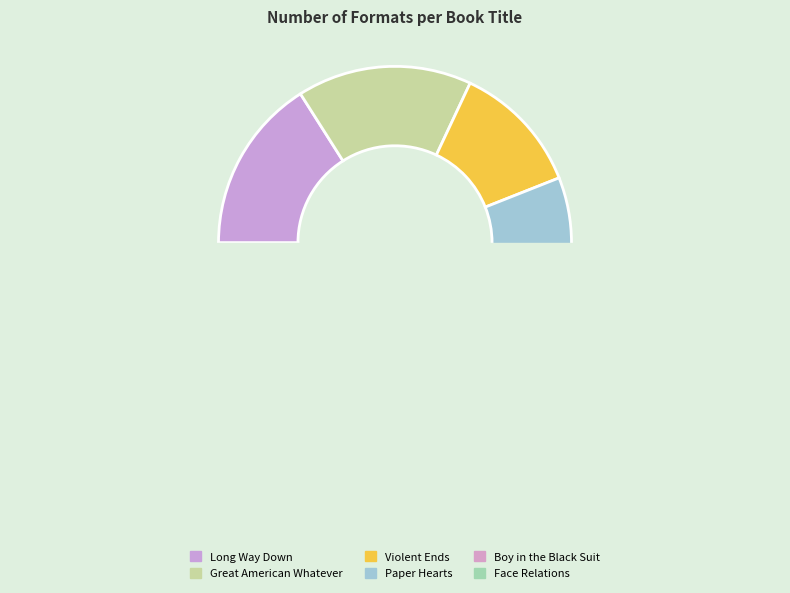

Do Paper Hearts and Daniel Half Human together represent more than half of the pie?

No